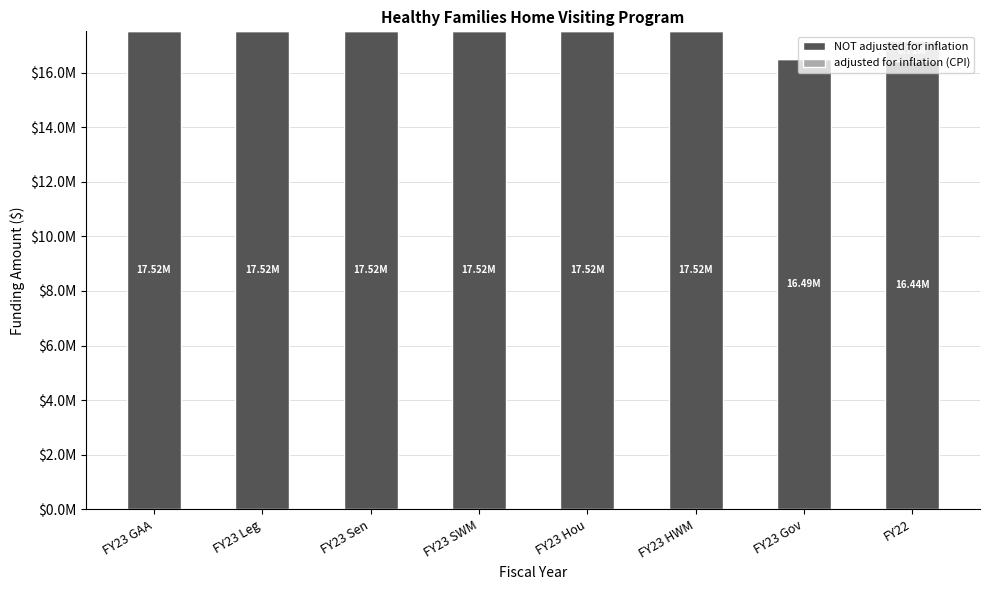

Is it true that adjusted for inflation (CPI) equals 711150 at FY22?

True